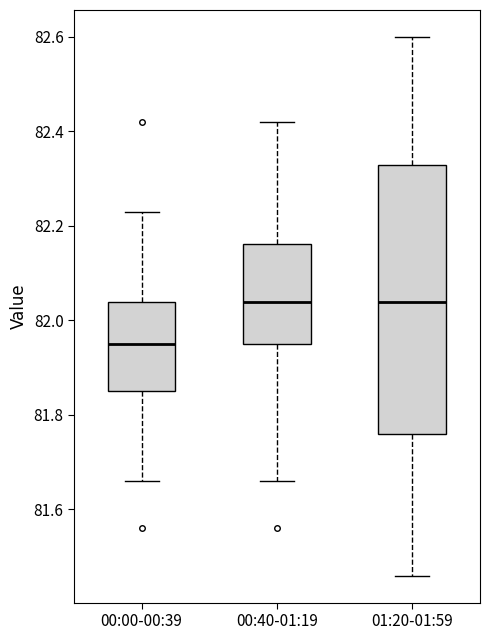

Where does the median line of the box for 00:00-00:39 sit on the y-axis? The values are not printed on the chart, so give them approximately, as read against the axis.

81.96